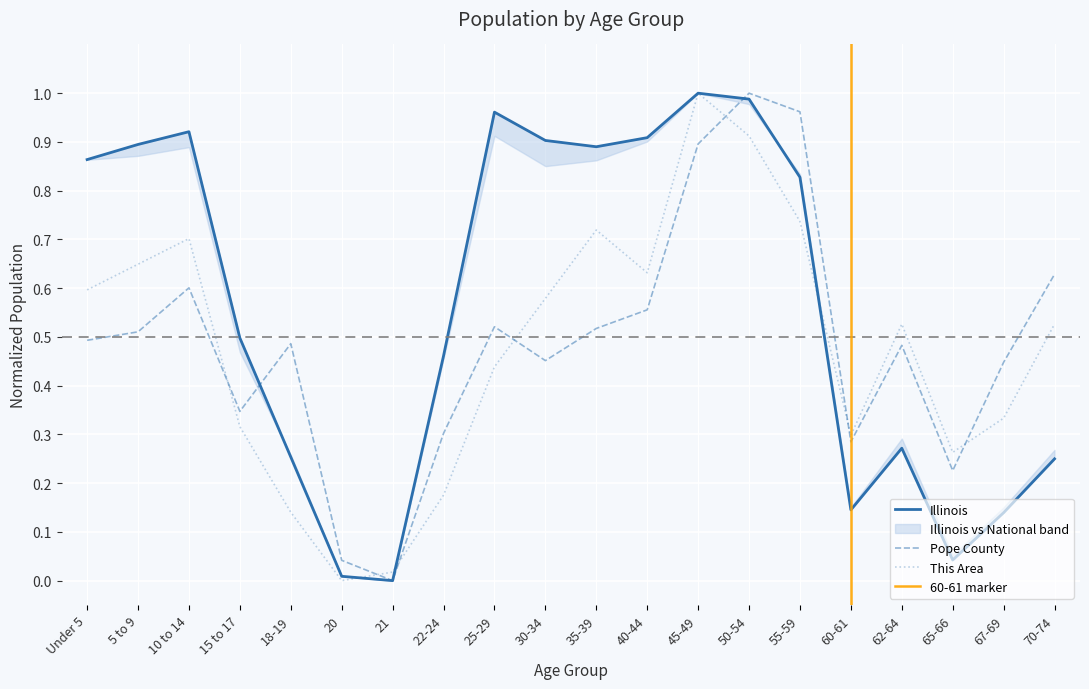

After their last crossing, which series has the higher values: Pope County or This Area?

Pope County